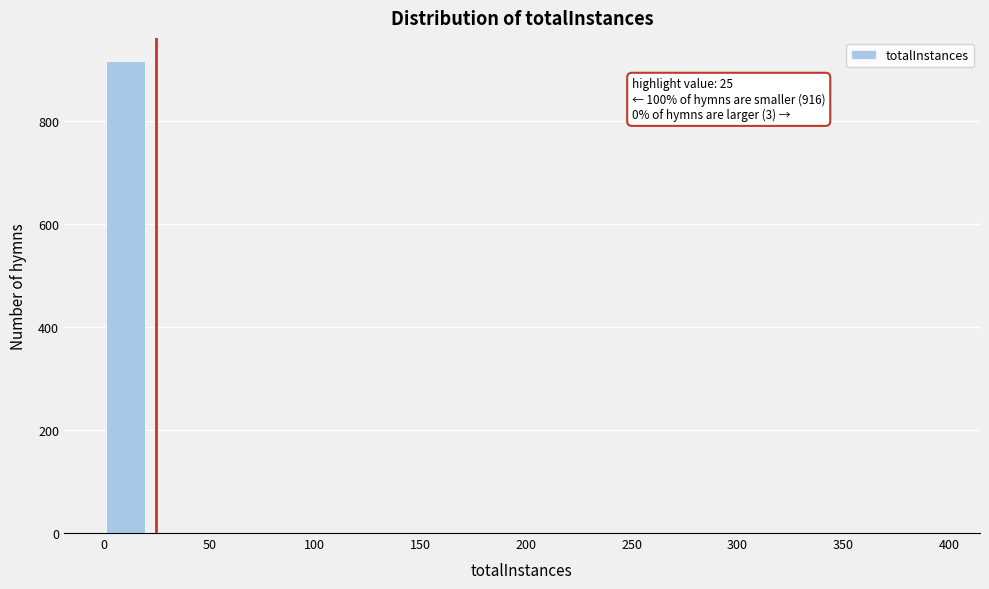

Around what value on the x-axis is the tallest bar? Give the approximate position of its centre, as read against the axis.

10